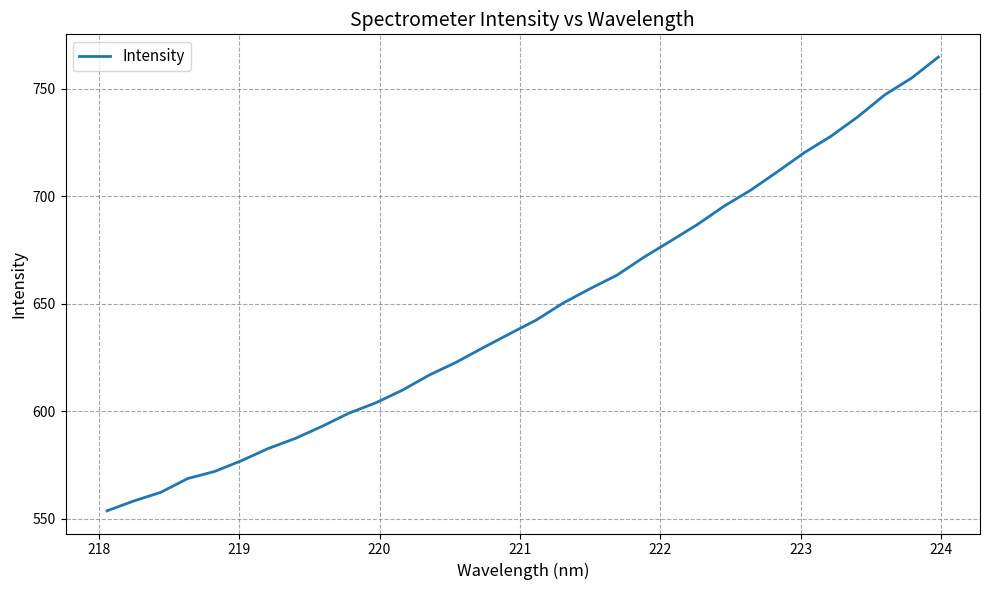

What is the difference between the maximum and minimum values?

211.0